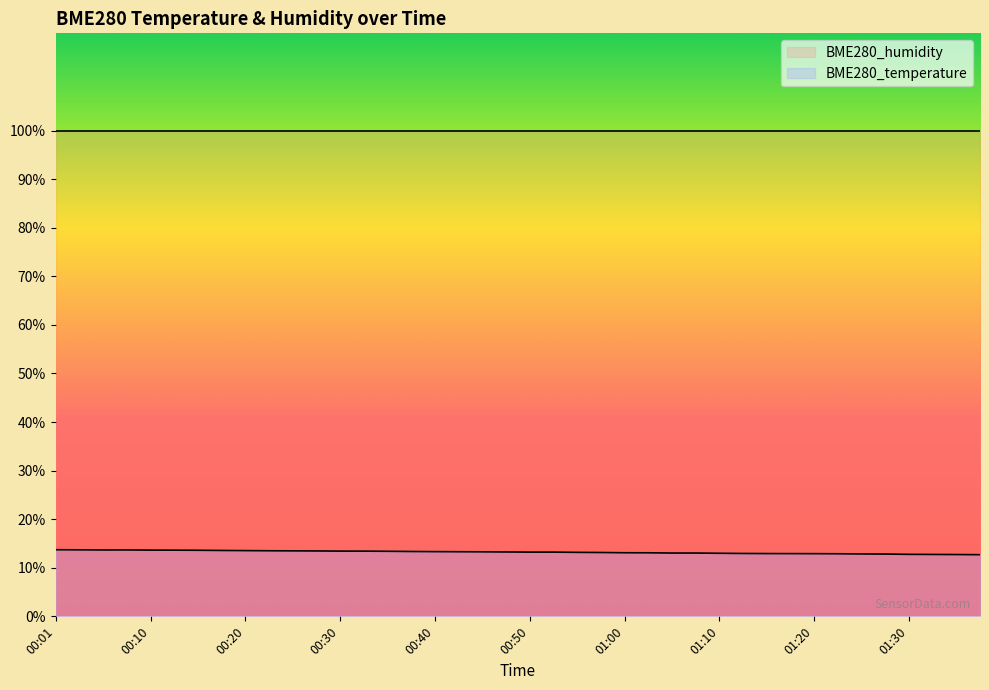

What is the label of the 19th point from the right?

00:52